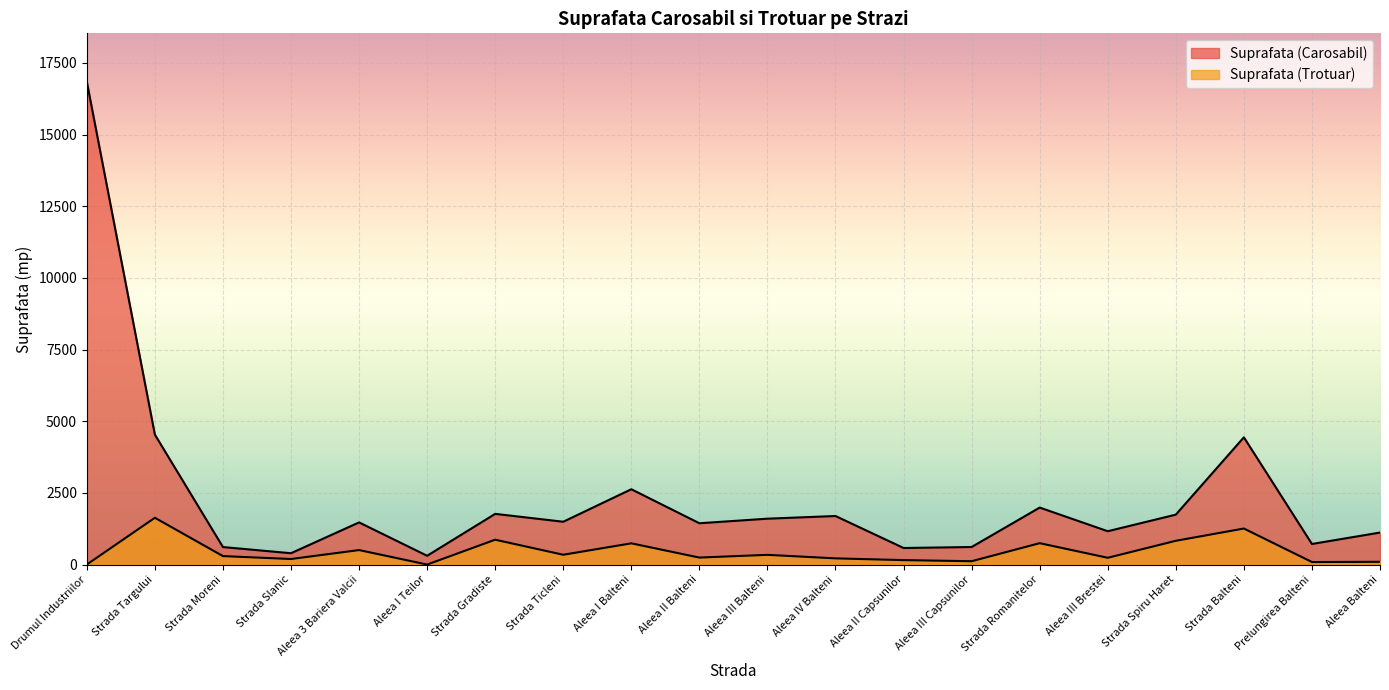

What are all the series names shown in the legend?

Suprafata (Carosabil), Suprafata (Trotuar)